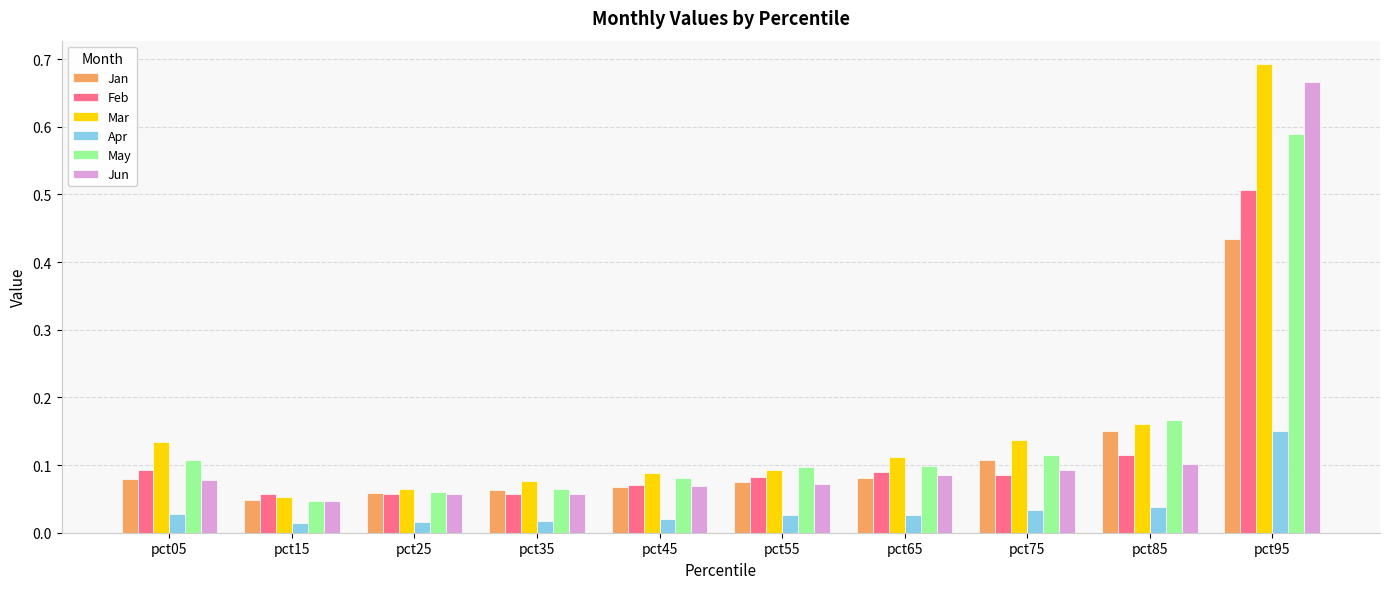

Is it true that Mar equals 0.0 at pct45?

False